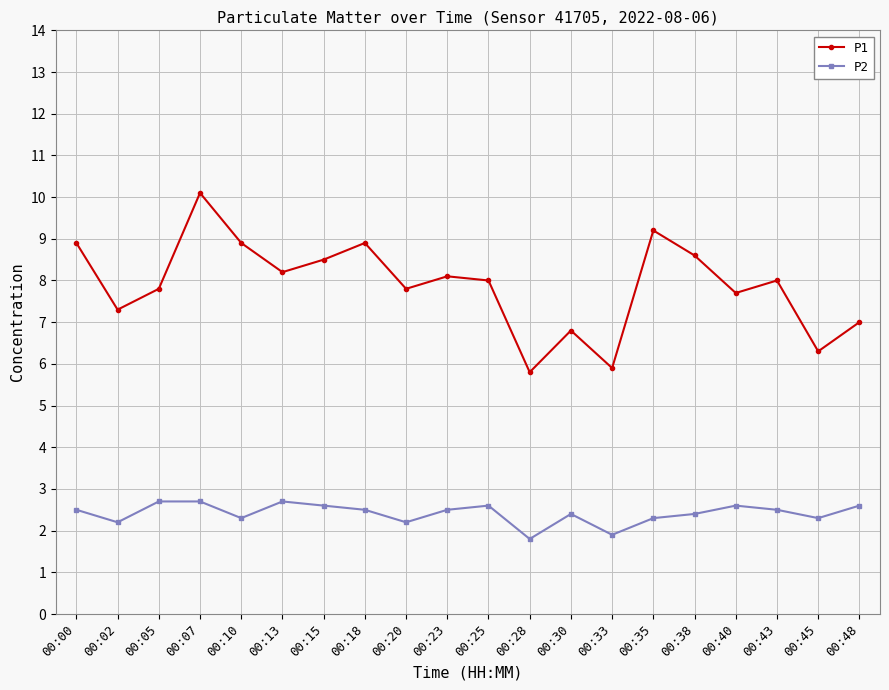

What is the maximum value for P2?

2.7